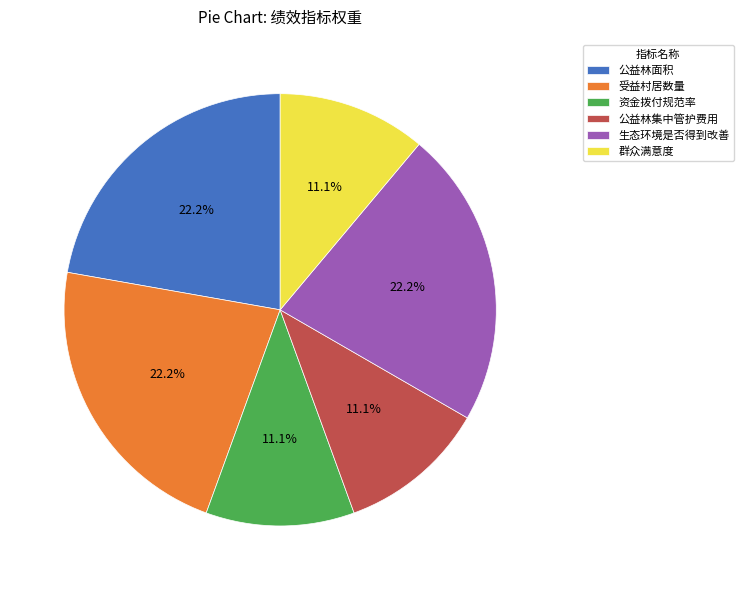

What is the ratio of the value at 公益林集中管护费用 to the value at 受益村居数量?

0.5